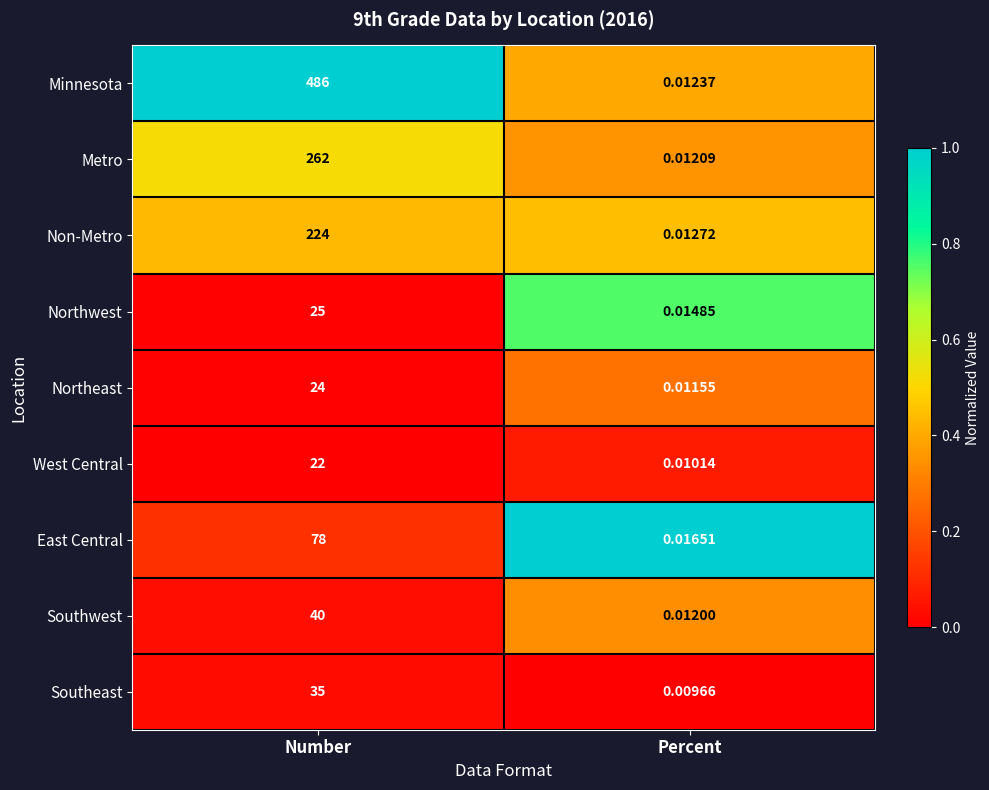

Which category has the lowest value across all series?

Percent